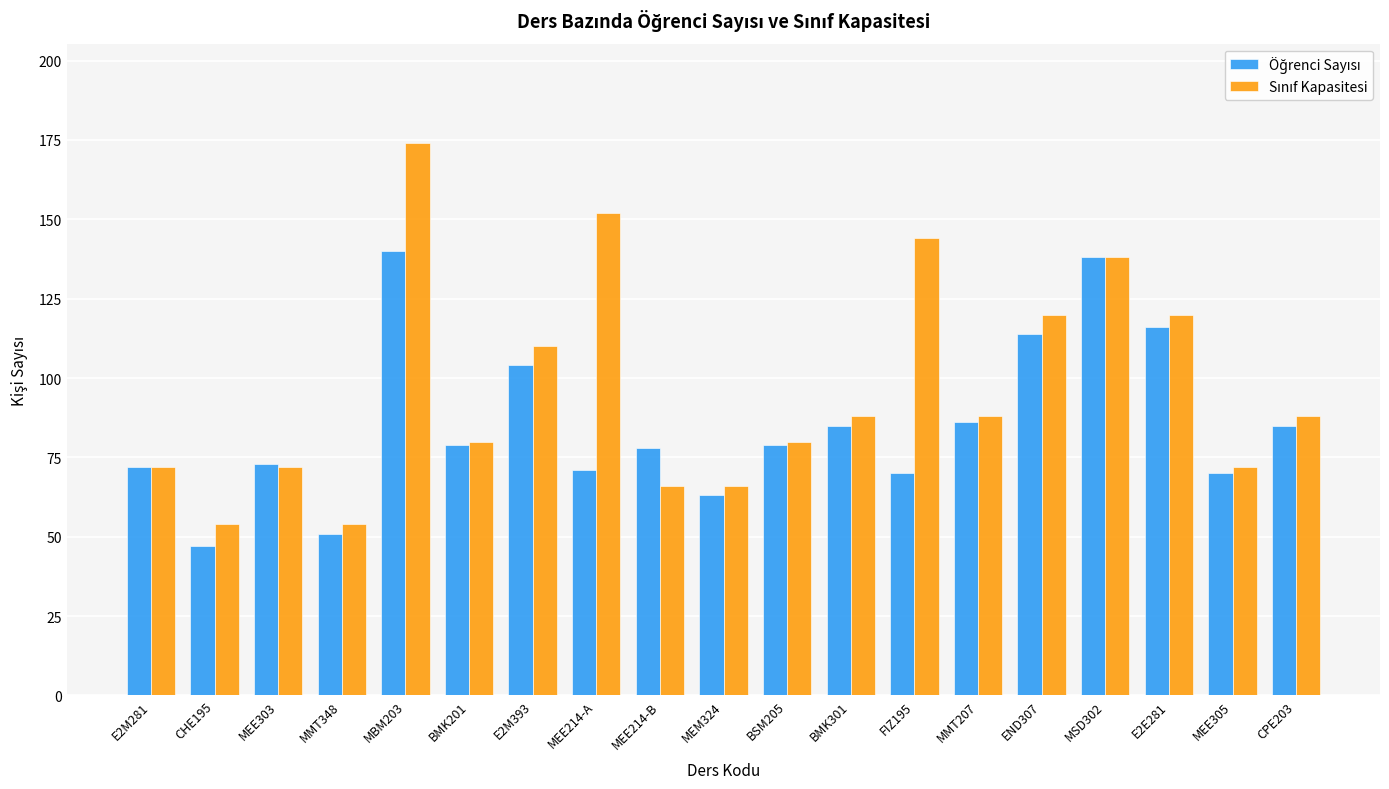

At which category is the sum across all series the highest?

MBM203